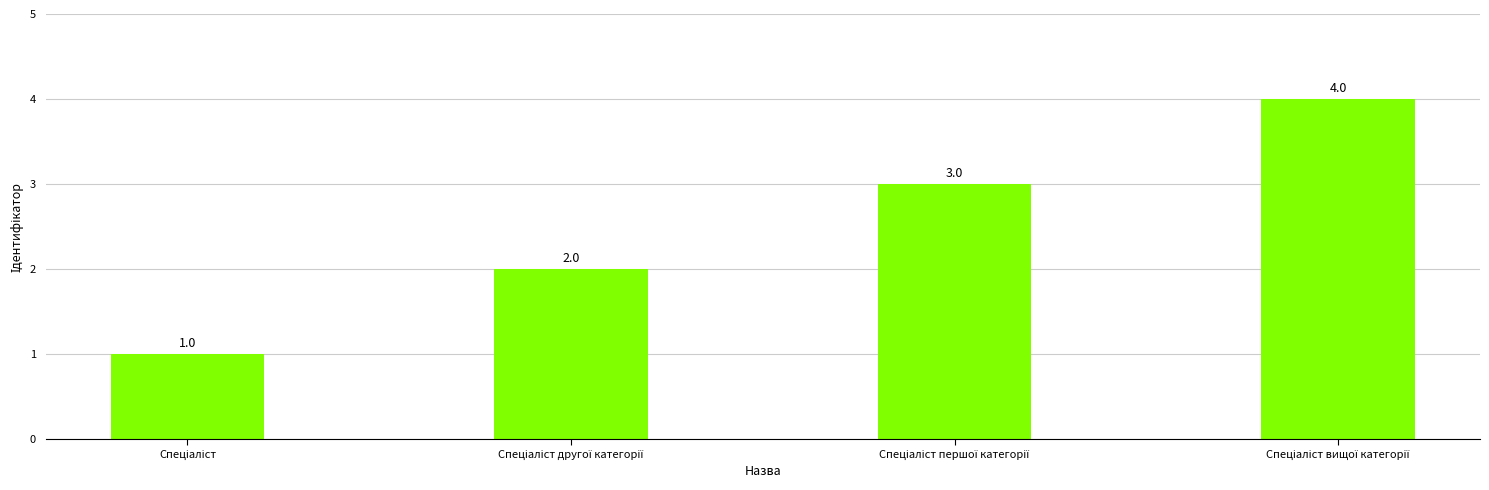

How many values are between 2 and 4?

3